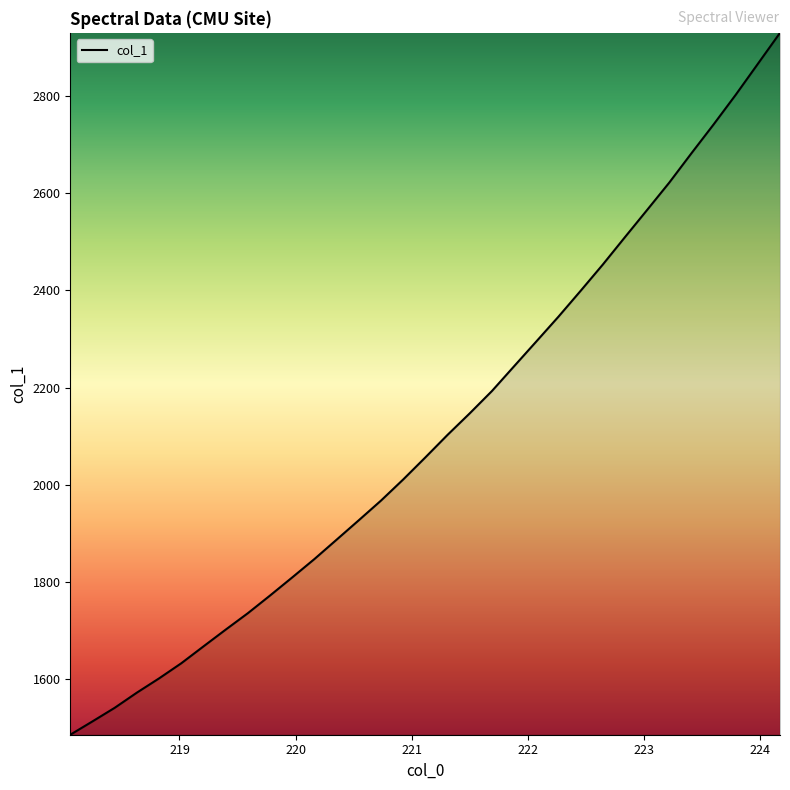

What is the smallest value displayed?

1486.3